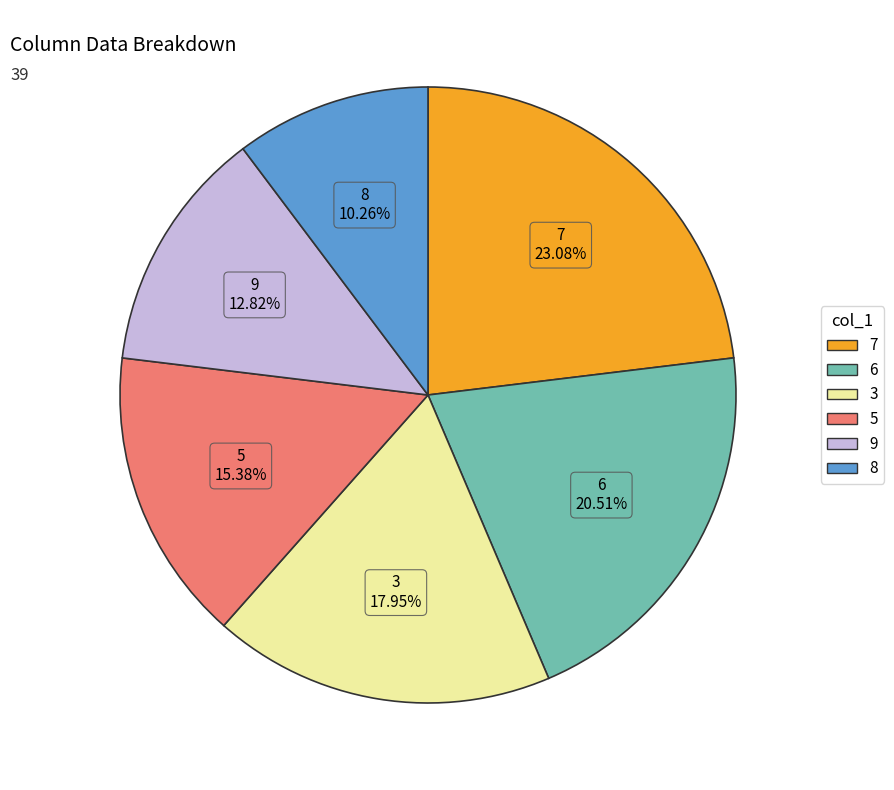

Does any single category account for the majority?

No